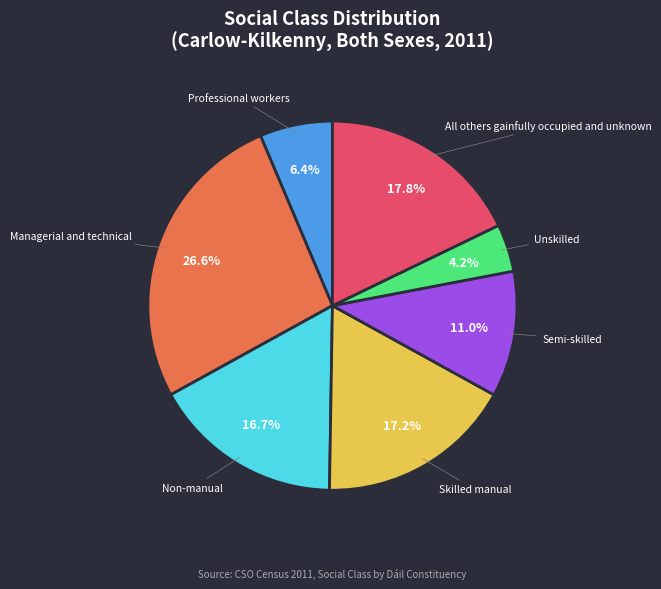

Does any single category account for the majority?

No